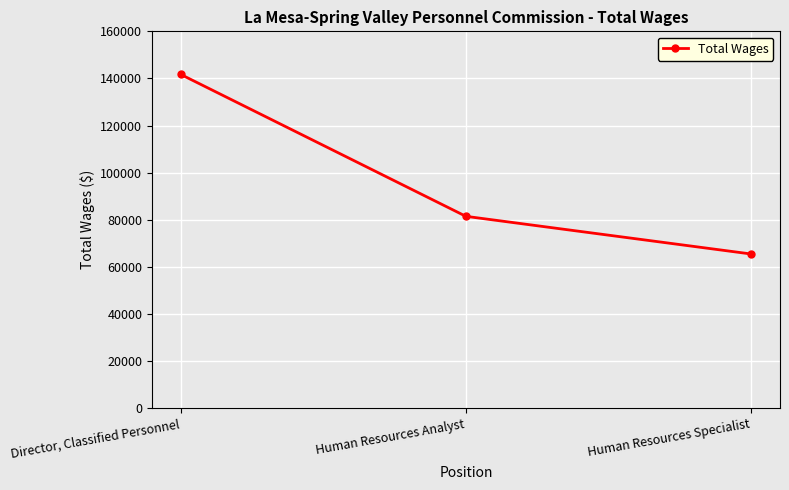

What is the change in value from Human Resources Analyst to Human Resources Specialist?

-15990